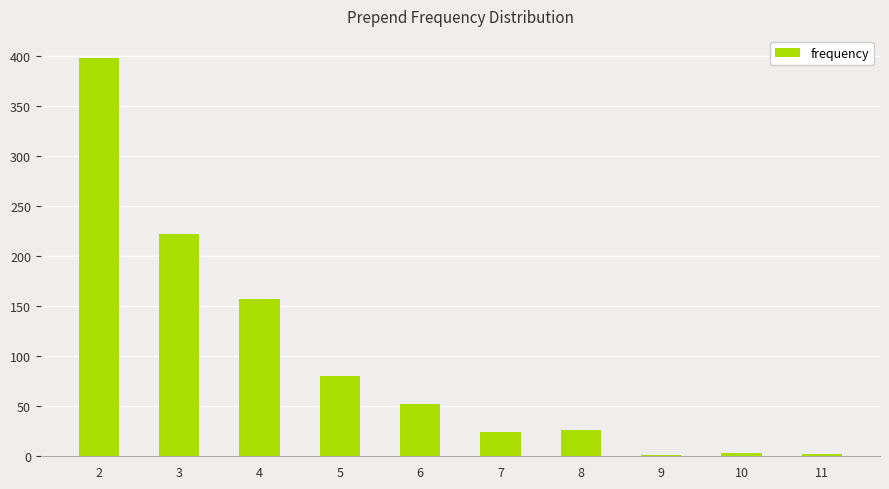

What is the maximum value shown in the chart?

398